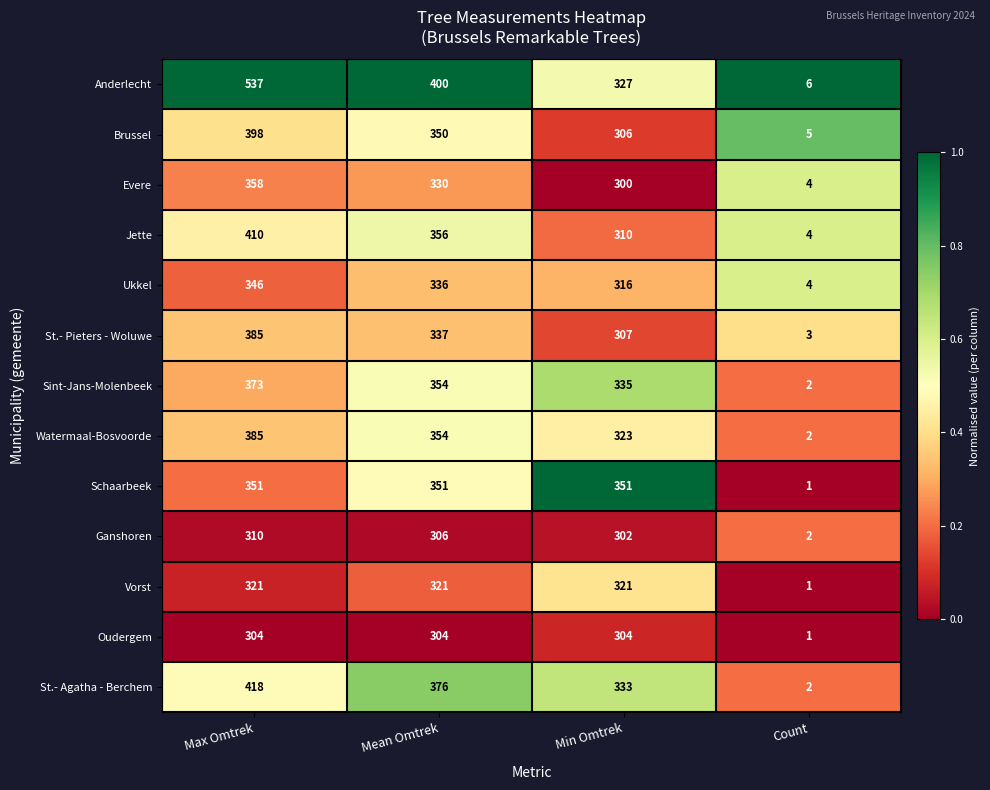

What is the difference between the highest and lowest values at Min Omtrek?

51